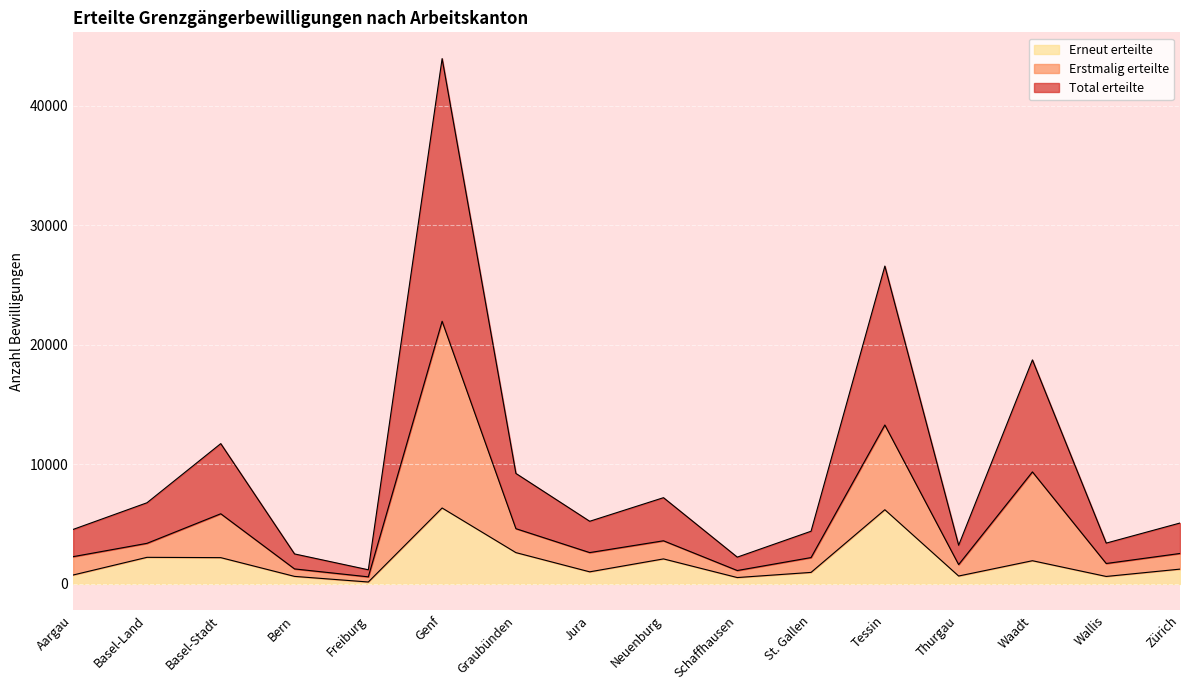

What is the highest value of the Erneut erteilte series?

6351